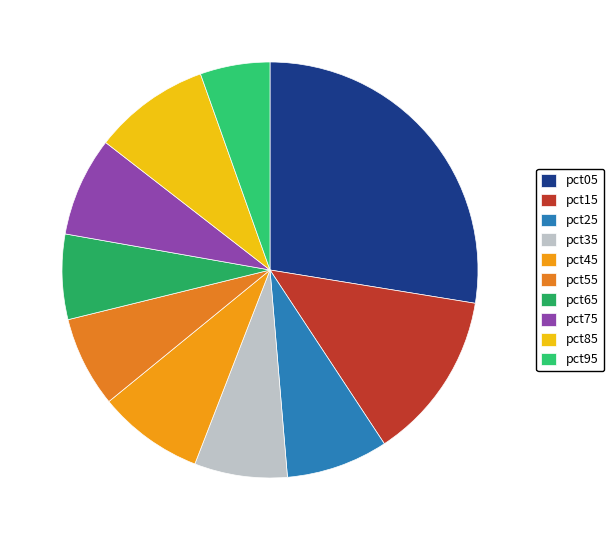

Count the number of slices in the pie.

10